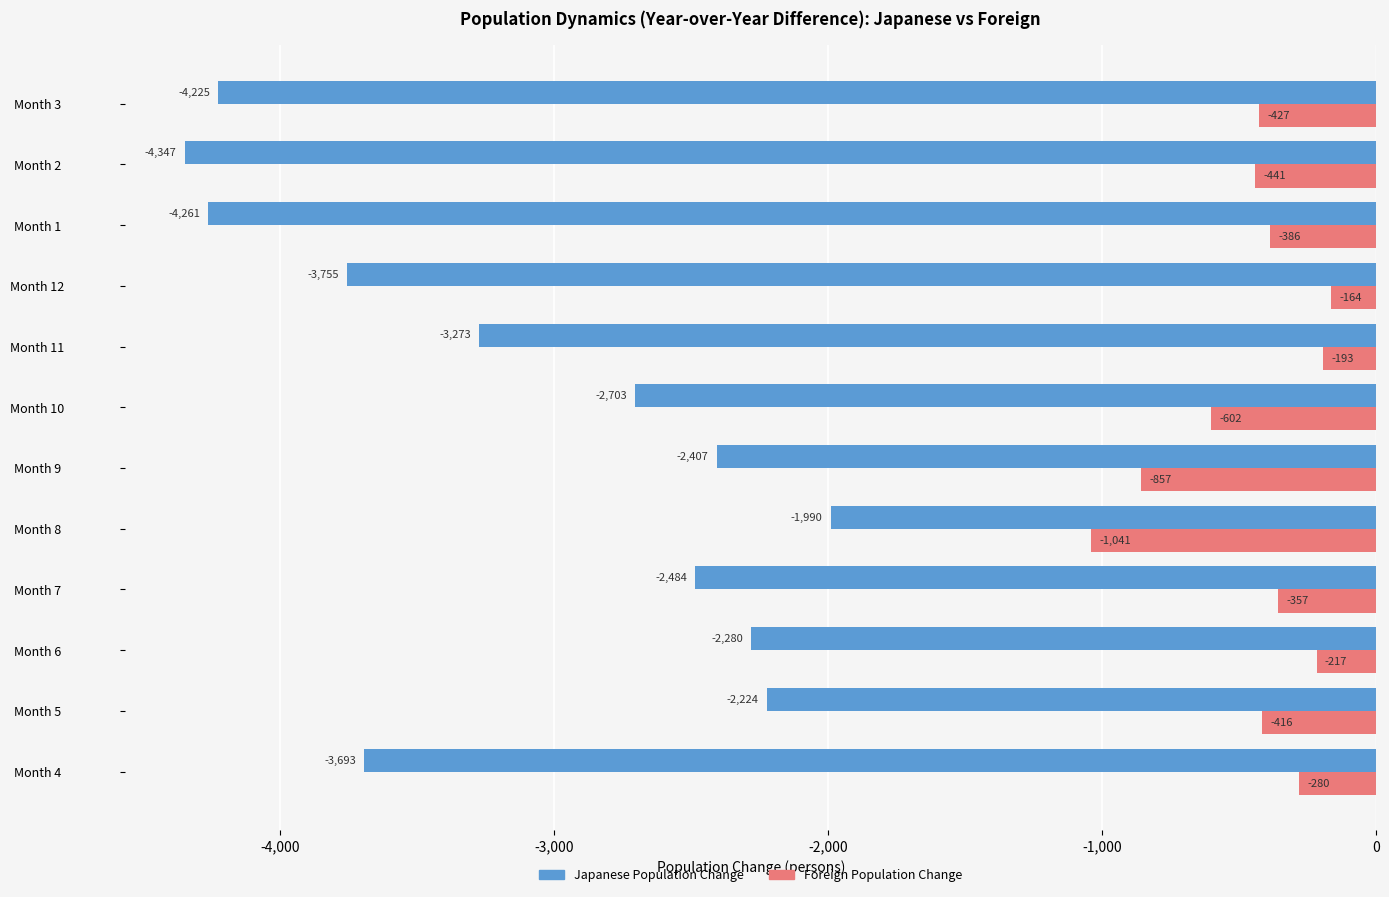

Which series has the widest spread of values?

Japanese Population Change